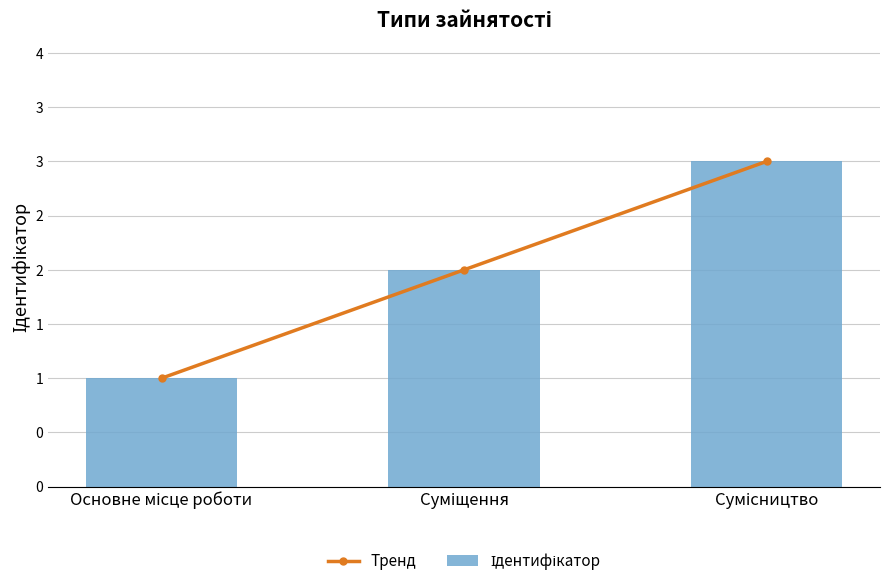

The Ідентифікатор series shows 3 at Сумісництво. True or false?

True